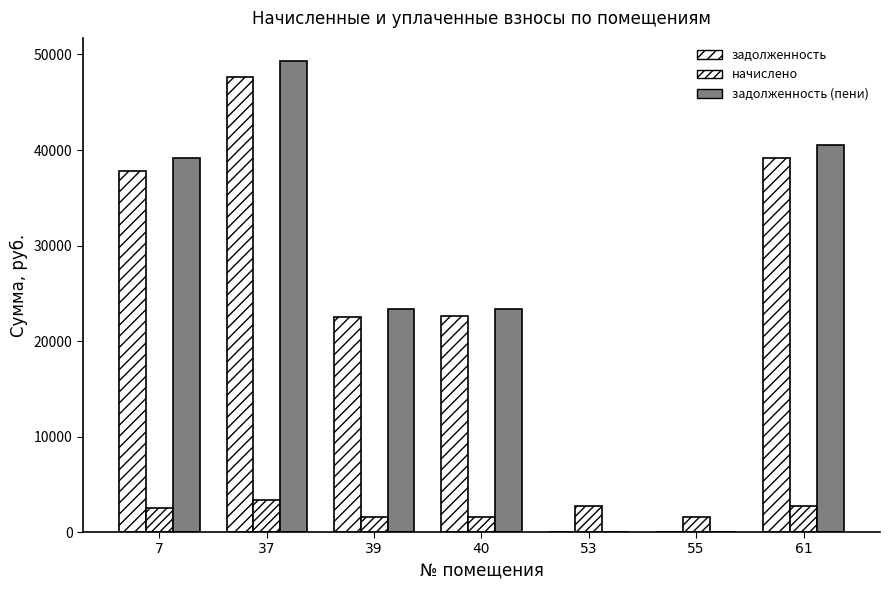

How many data points does each series have?

7